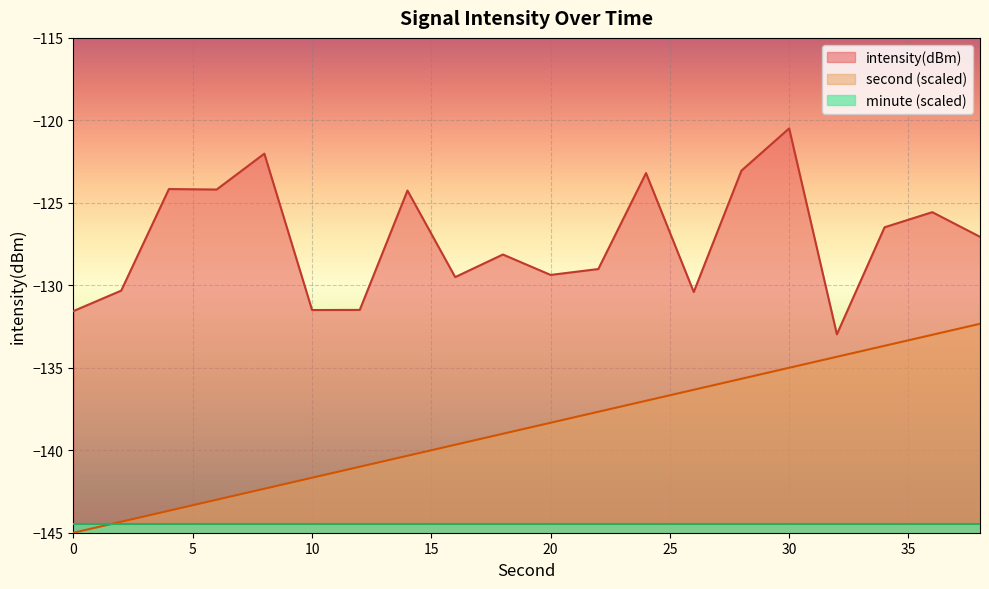

The value of minute (scaled) at 0 is -201.2. True or false?

False